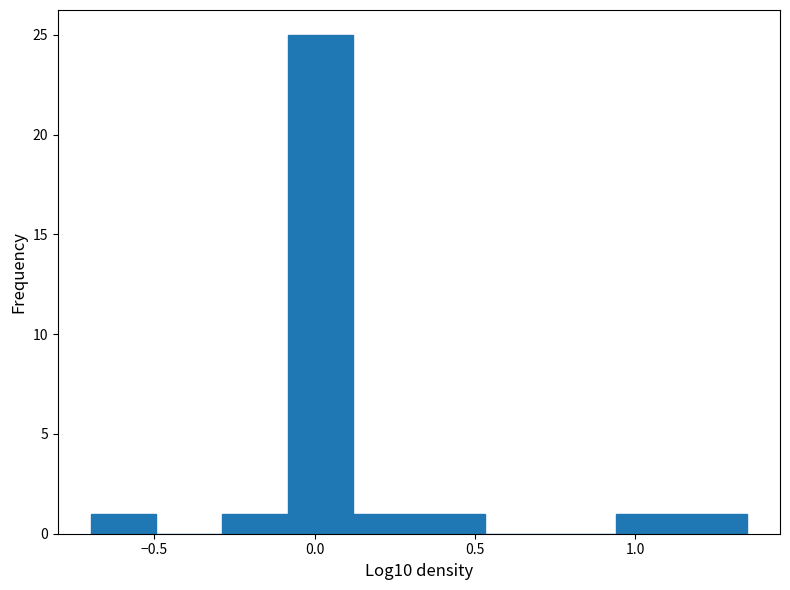

Over which range of the x-axis is the bar tallest?

-0.10 to 0.10